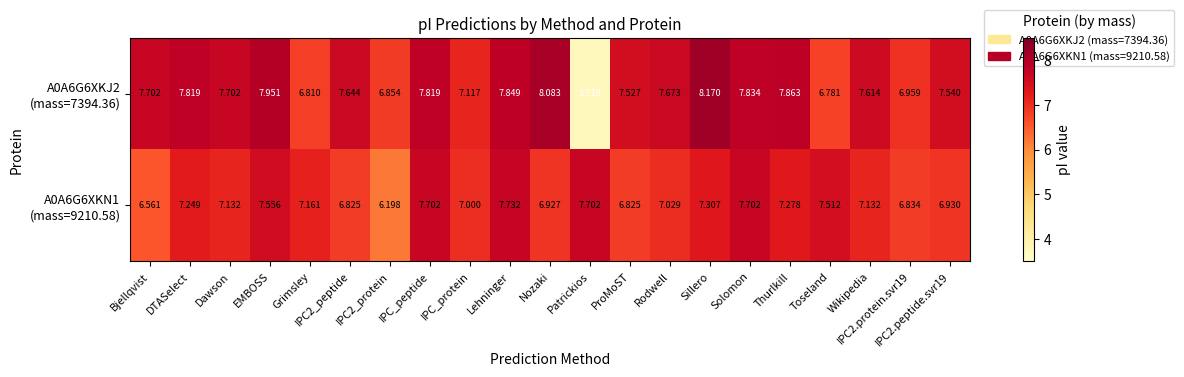

Which label corresponds to the largest value in the chart?

Sillero